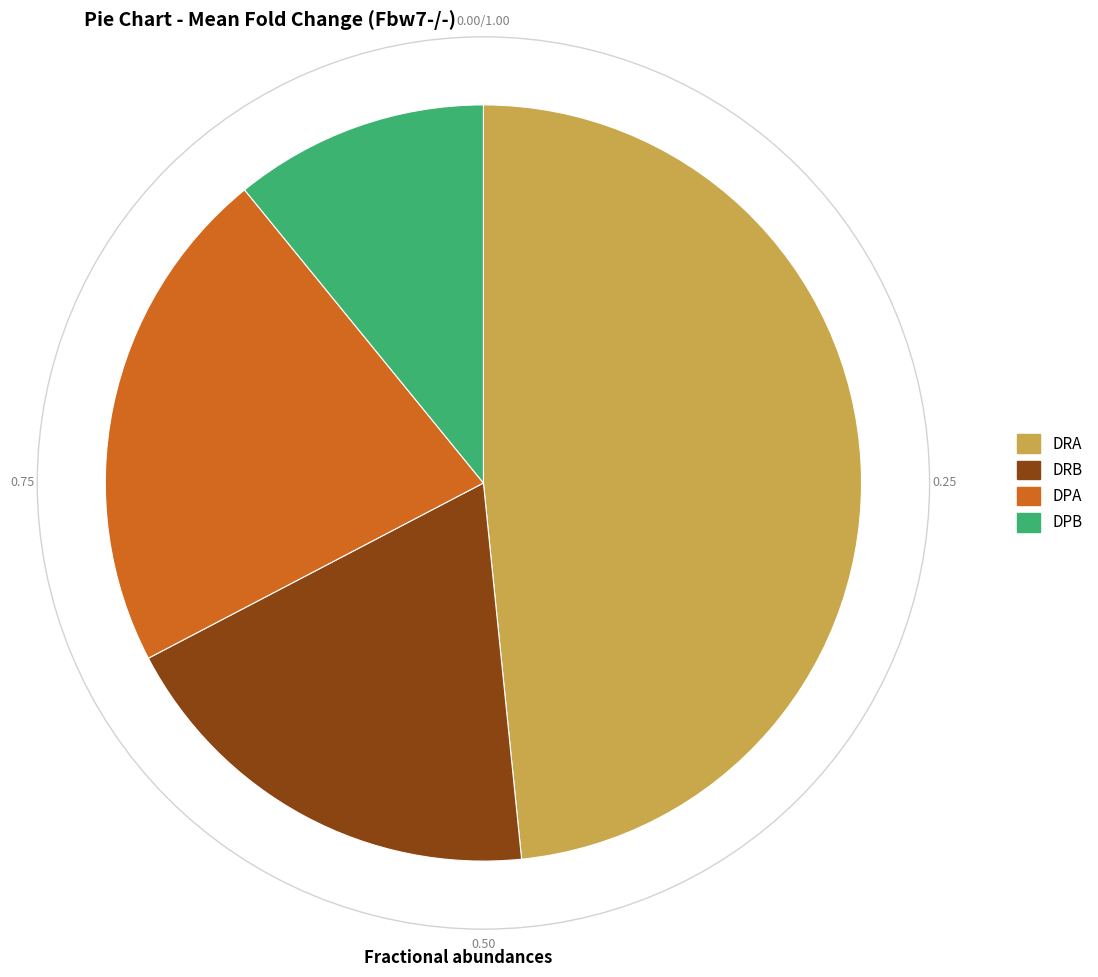

Which slice is the smallest?

DPB